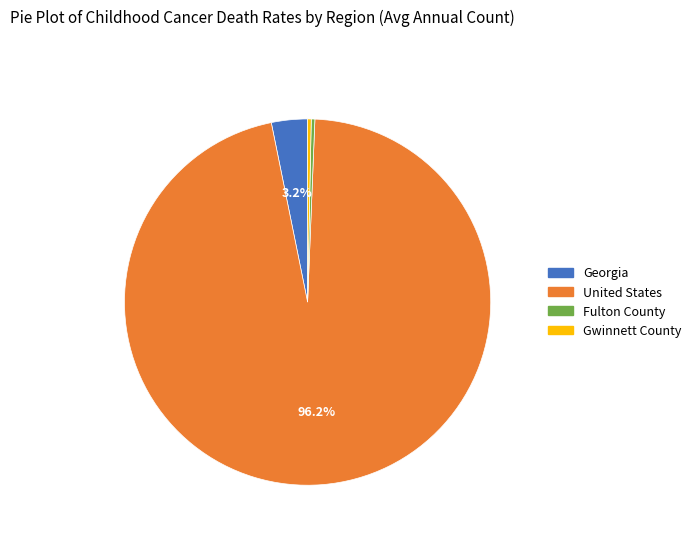

How many slices are in this pie chart?

4